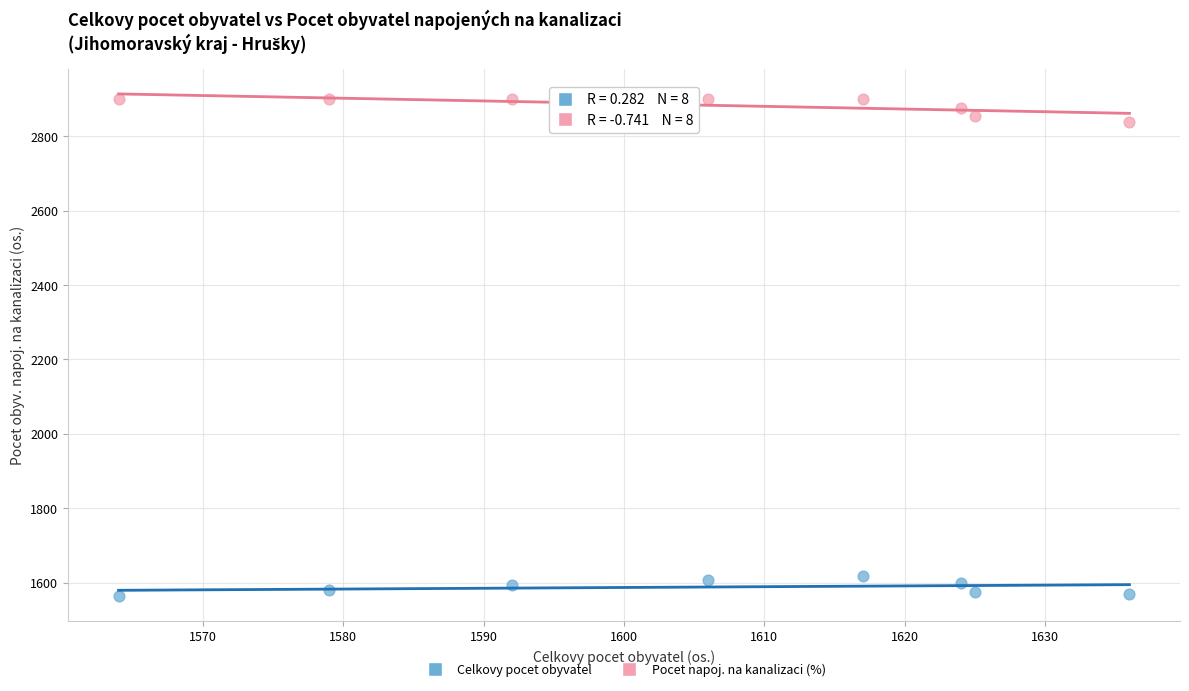

Across all data points, what is the range of X values (max minus min)?

72.0